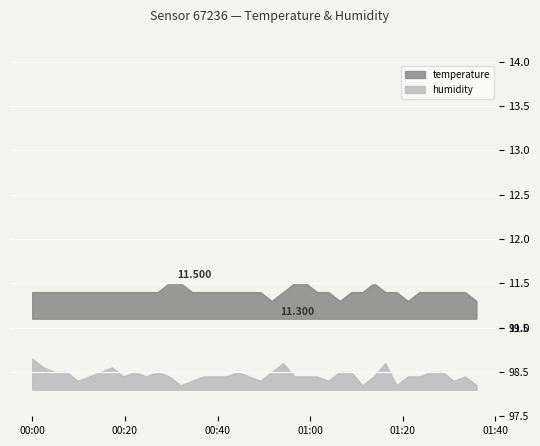

What is the greatest value displayed?

98.8